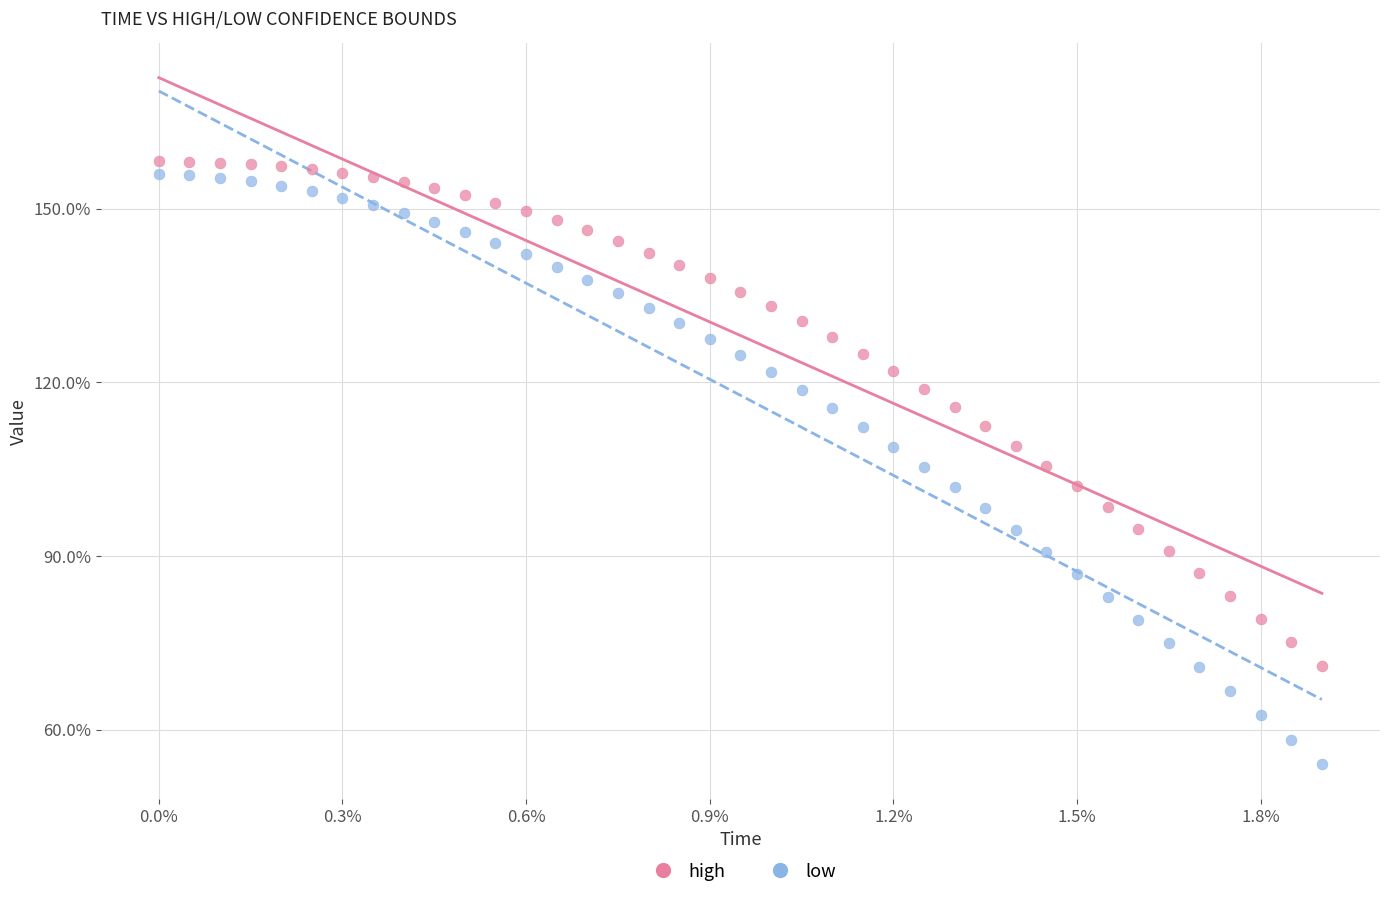

Which series reaches the minimum Y coordinate?

low